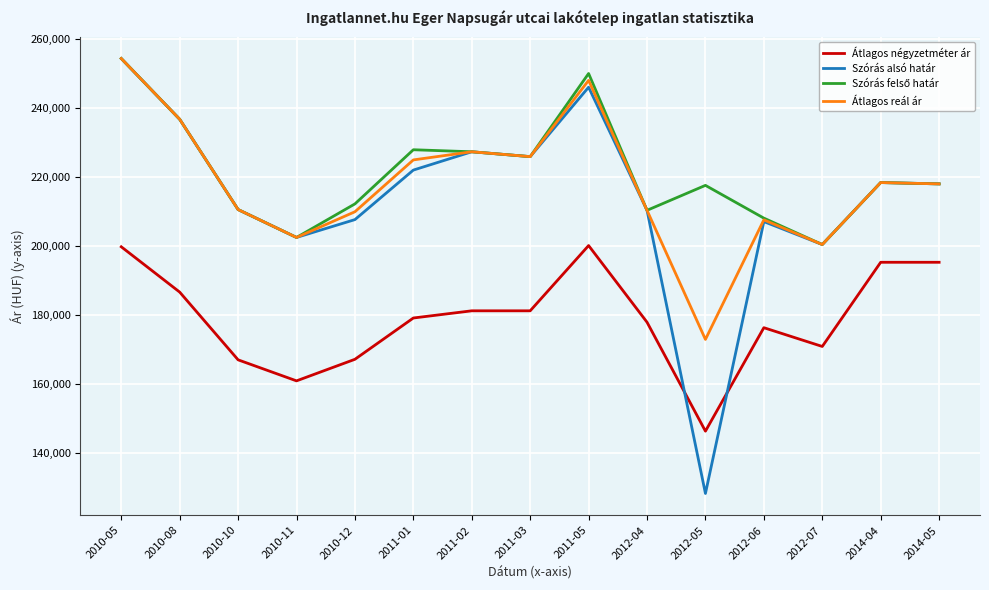

The value of Szórás alsó határ at 2010-08 is 89468. True or false?

False